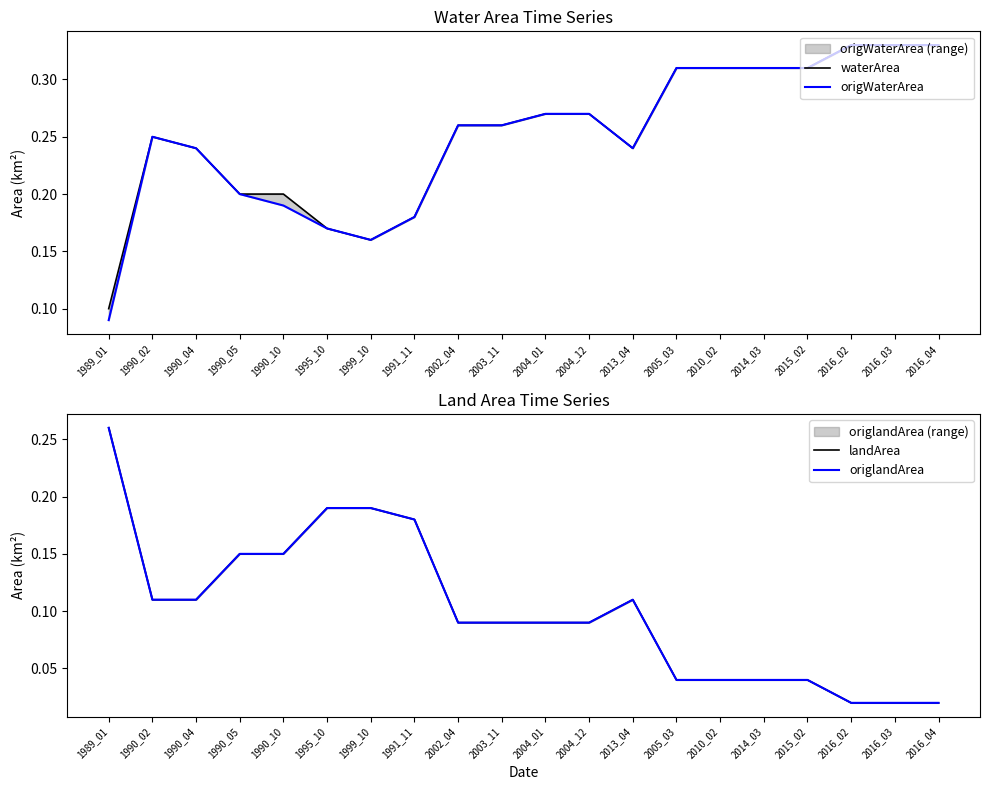

True or false: origlandArea has a value of 0.0 at 2016_02.

True